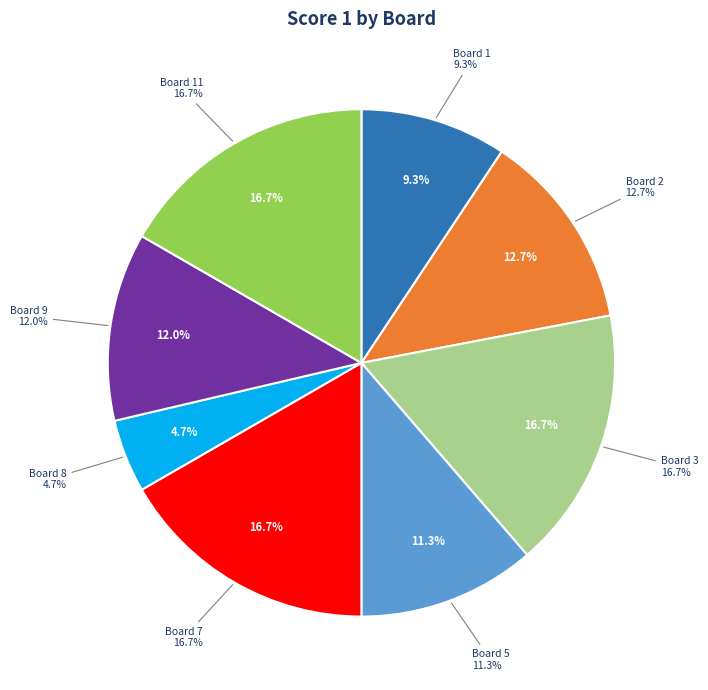

To the nearest percent, what is the combined percentage of 8 and 1?

14%